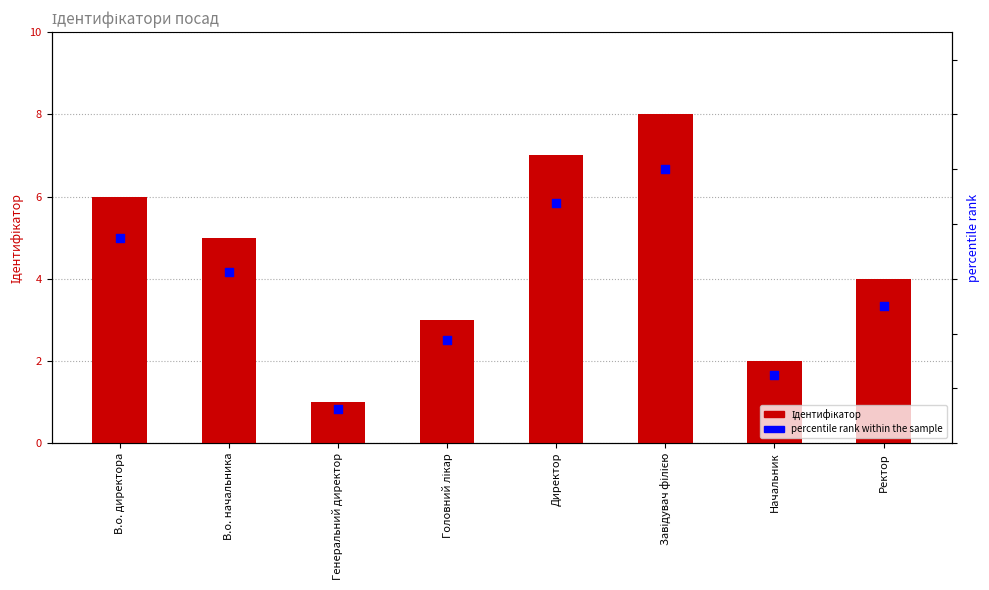

What are all the series names shown in the legend?

Ідентифікатор, percentile rank within the sample